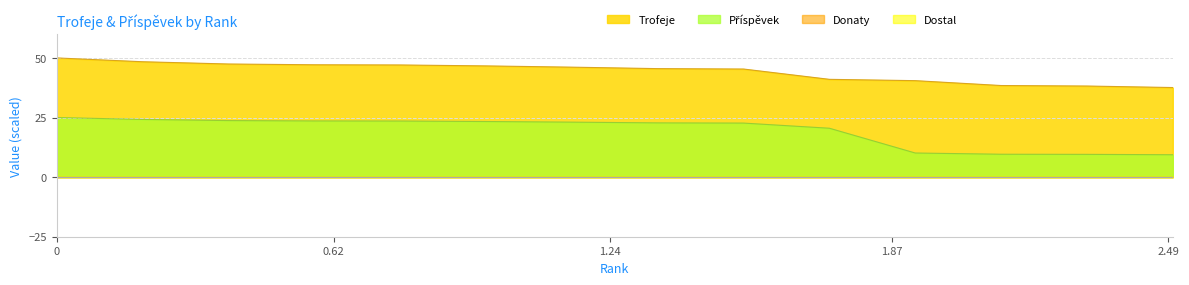

True or false: Trofeje and Příspěvek intersect in this chart.

False